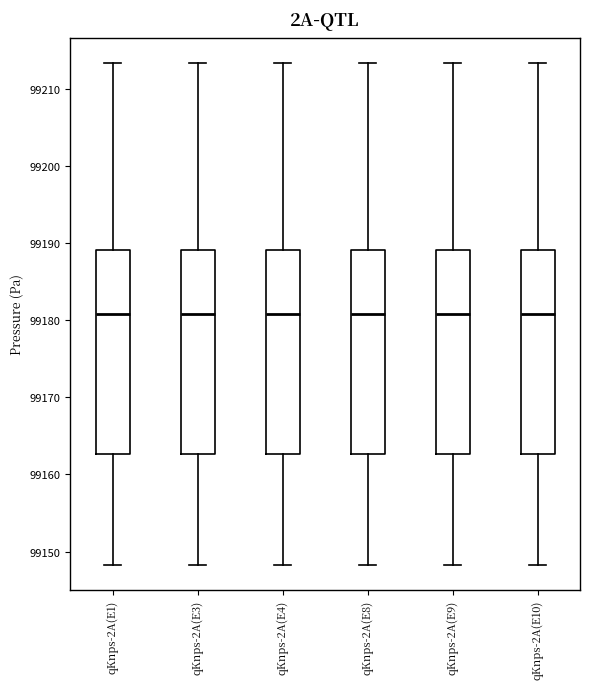

Reading left to right, transcribe this box plot: for each box, give where its median line is, the range the box spans, and where its two whiskers end, as read against the y-axis. The values are not printed on the chart, so give them approximately, as read against the axis.

qKnps-2A(E1): median 99181, box 99163 to 99189, whiskers 99148 to 99213
qKnps-2A(E3): median 99181, box 99163 to 99189, whiskers 99148 to 99213
qKnps-2A(E4): median 99181, box 99163 to 99189, whiskers 99148 to 99213
qKnps-2A(E8): median 99181, box 99163 to 99189, whiskers 99148 to 99213
qKnps-2A(E9): median 99181, box 99163 to 99189, whiskers 99148 to 99213
qKnps-2A(E10): median 99181, box 99163 to 99189, whiskers 99148 to 99213